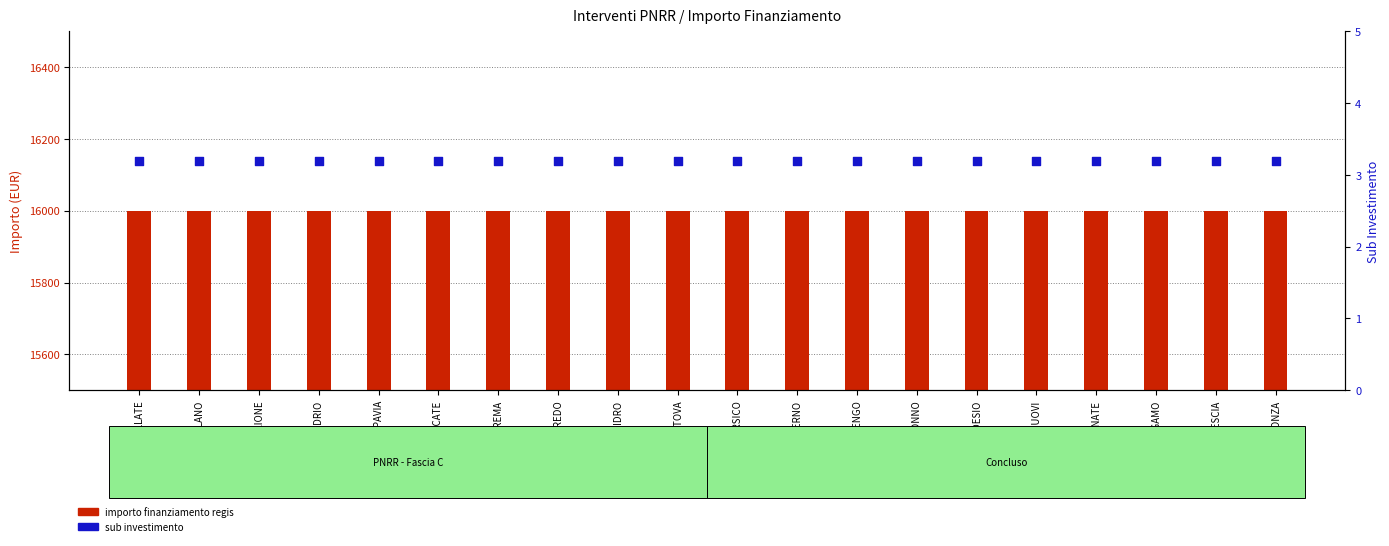

At which category is the sum across all series the highest?

BOLLATE